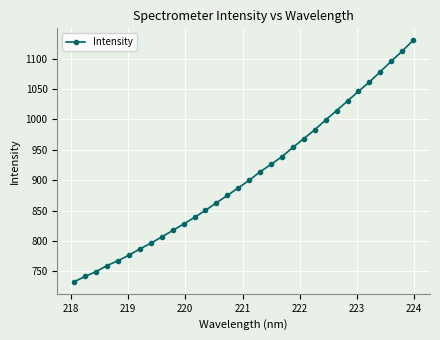

What is the difference between the second highest and minimum values?

379.0